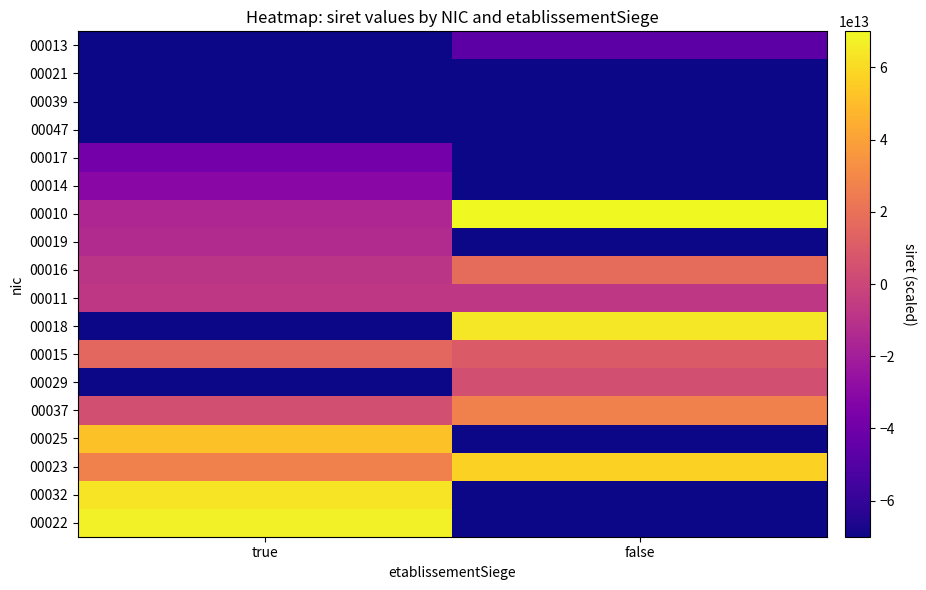

Reading left to right, transcribe all the data shown in this chart.

00013: true=-77895154933268.7	false=-46635480502489.1
00021: true=-248969573285546.3	false=-77895154933206.2
00039: true=-248969573285546.3	false=-77895154933065.5
00047: true=-248969573285546.3	false=-77895154933003.0
00017: true=-38819399785221.4	false=-248969573285546.3
00014: true=-31005059497025.9	false=-248969573285546.3
00010: true=-15374135978867.9	false=70000000000000.0
00019: true=-13309014962194.2	false=-248969573285546.3
00016: true=-8501005948603.5	false=17871421885231.3
00011: true=-7445551804222.1	false=-7268031951953.4
00018: true=-248969573285546.3	false=64479775703064.3
00015: true=15748215710878.1	false=9771142473317.4
00029: true=-248969573285546.3	false=4143342157287.9
00037: true=4143342157350.4	false=27251886482512.8
00025: true=51919495711309.5	false=-248969573285546.3
00023: true=27251886482512.8	false=57333947720651.3
00032: true=63094269944762.4	false=-248969573285546.3
00022: true=66929573734242.8	false=-248969573285546.3